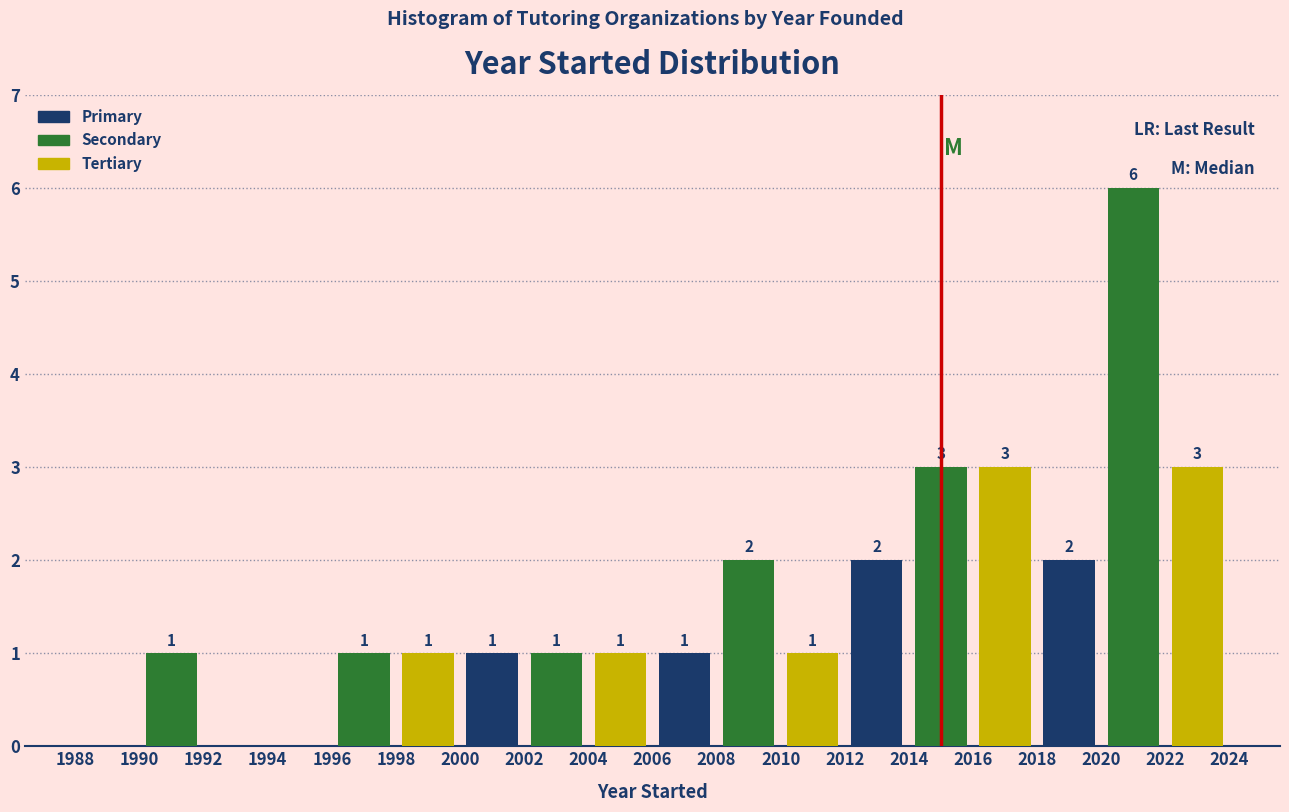

Over which range of the x-axis is the bar tallest?

2020 to 2022